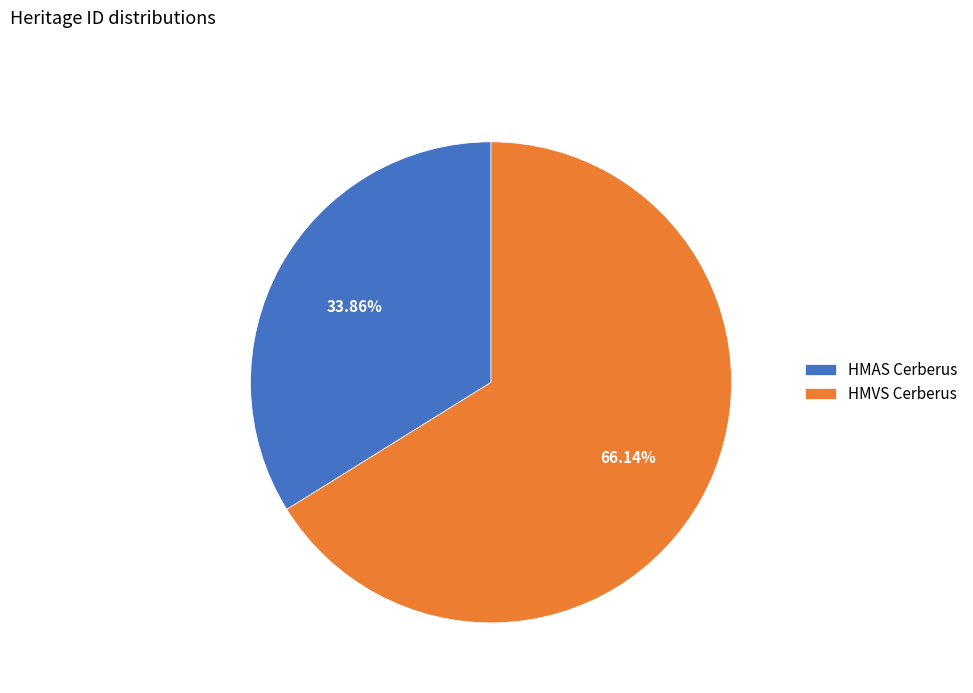

True or false: HMAS Cerberus accounts for 34% of the total.

True